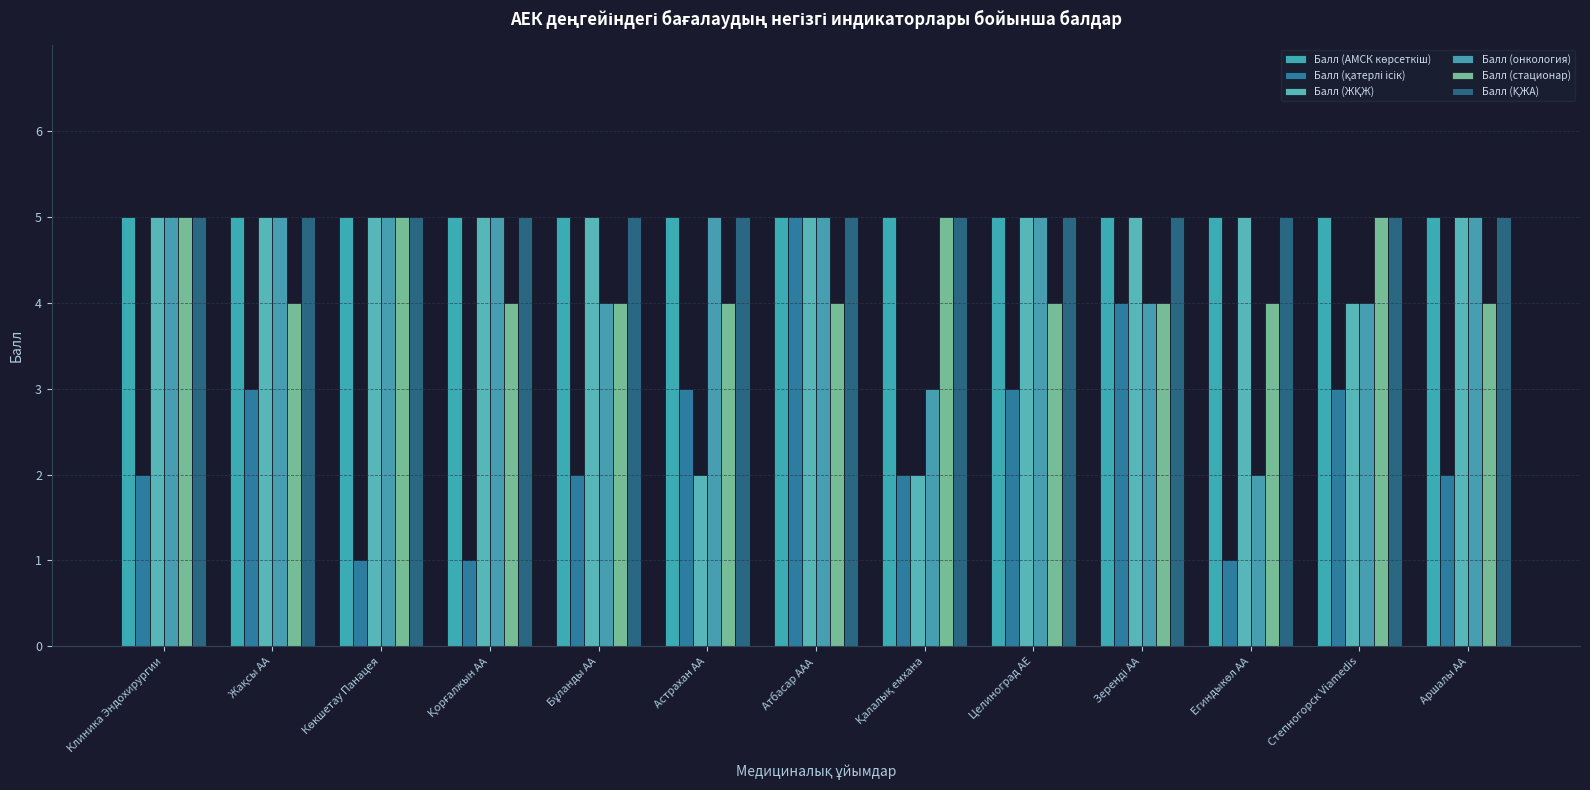

Does the chart contain stacked bars?

No